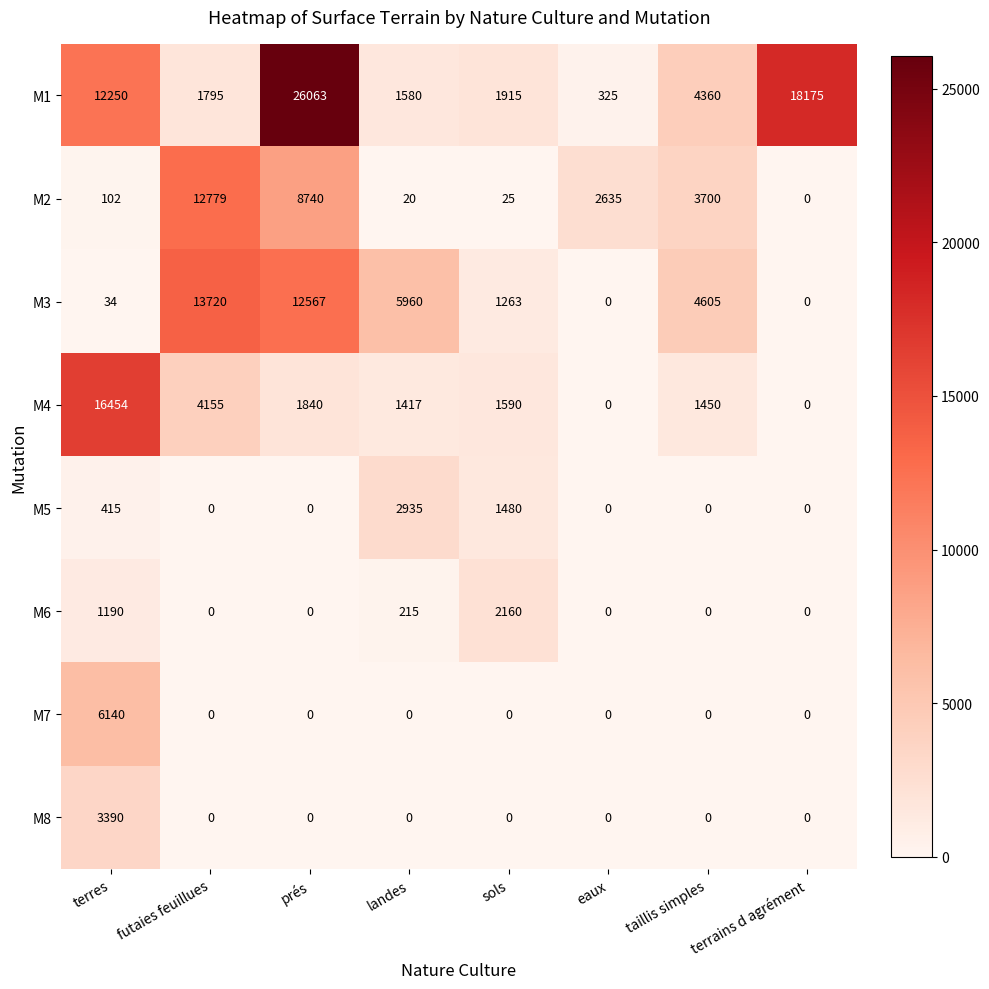

What is the difference between the highest and lowest values at sols?

2160